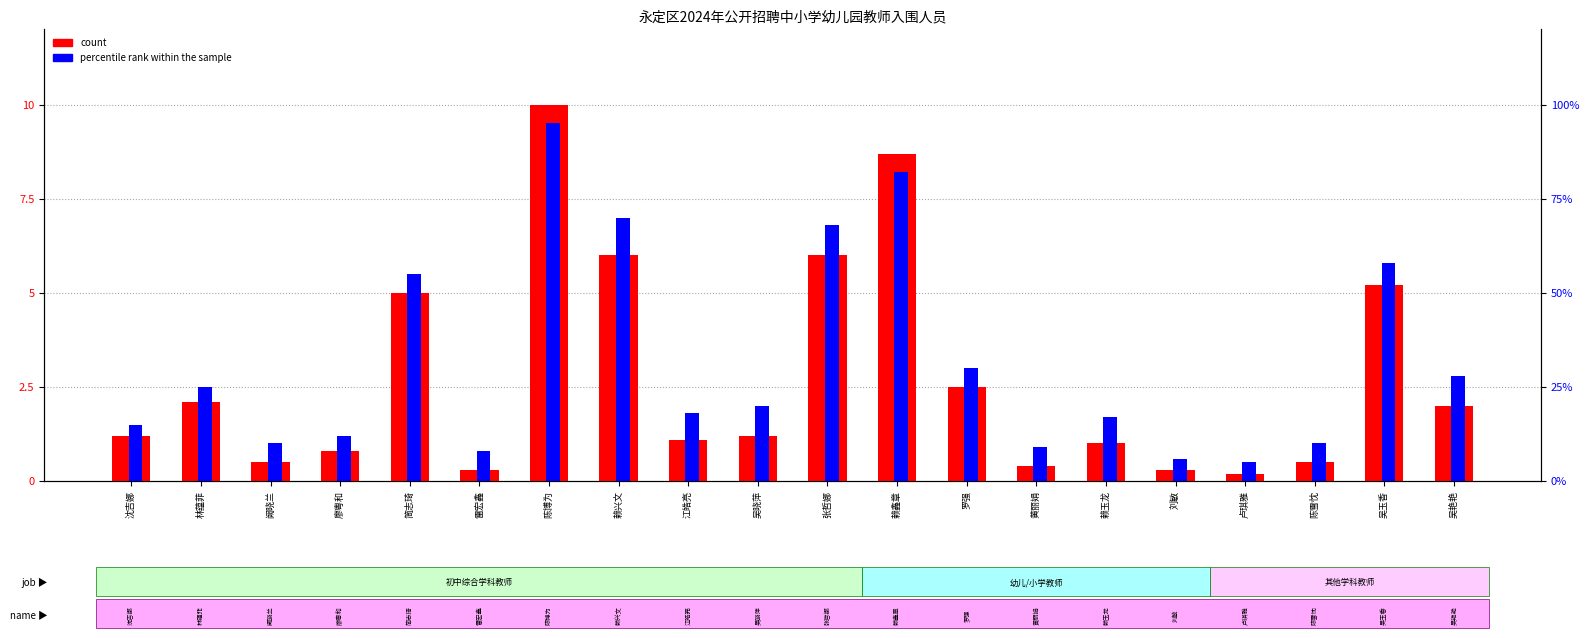

How many bars are there in total?

40